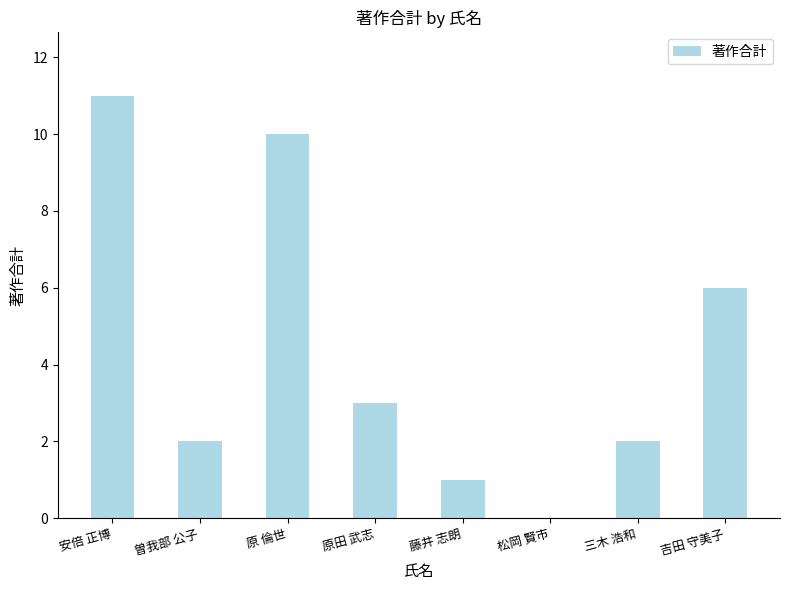

Count the number of data series in this chart.

1